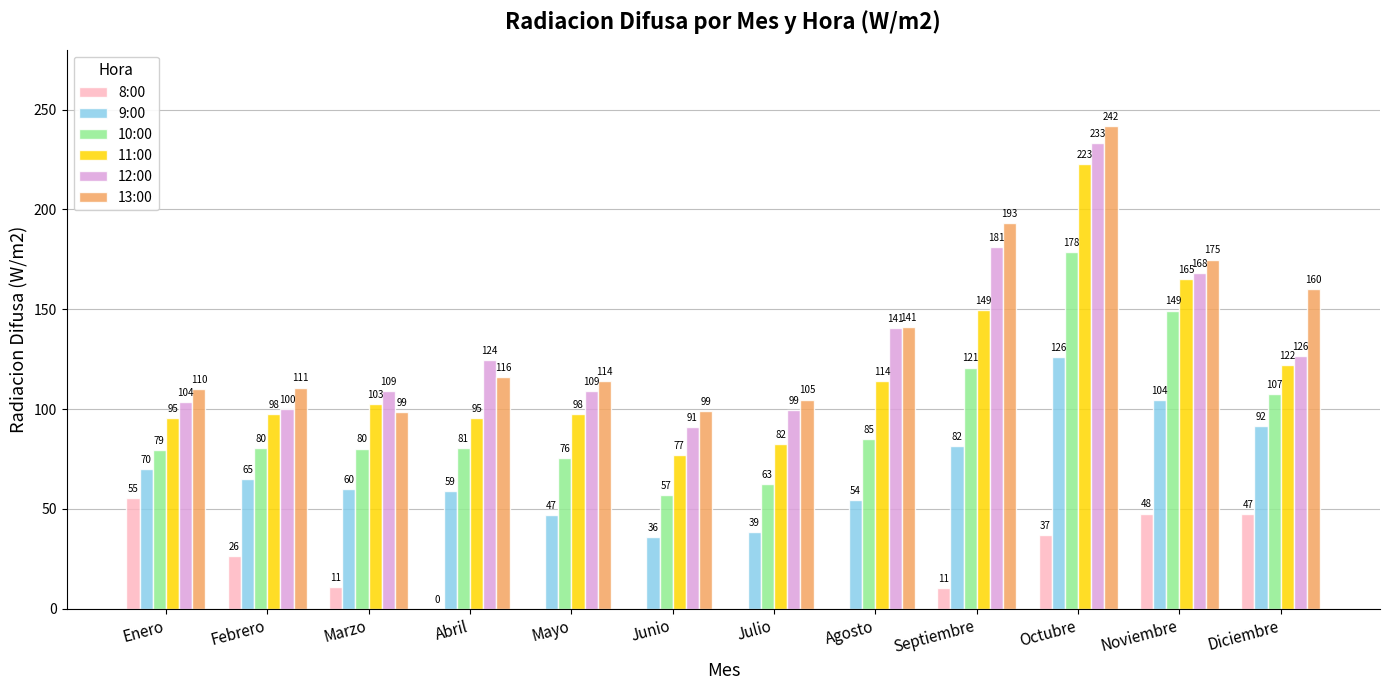

Which series has the widest spread of values?

11:00